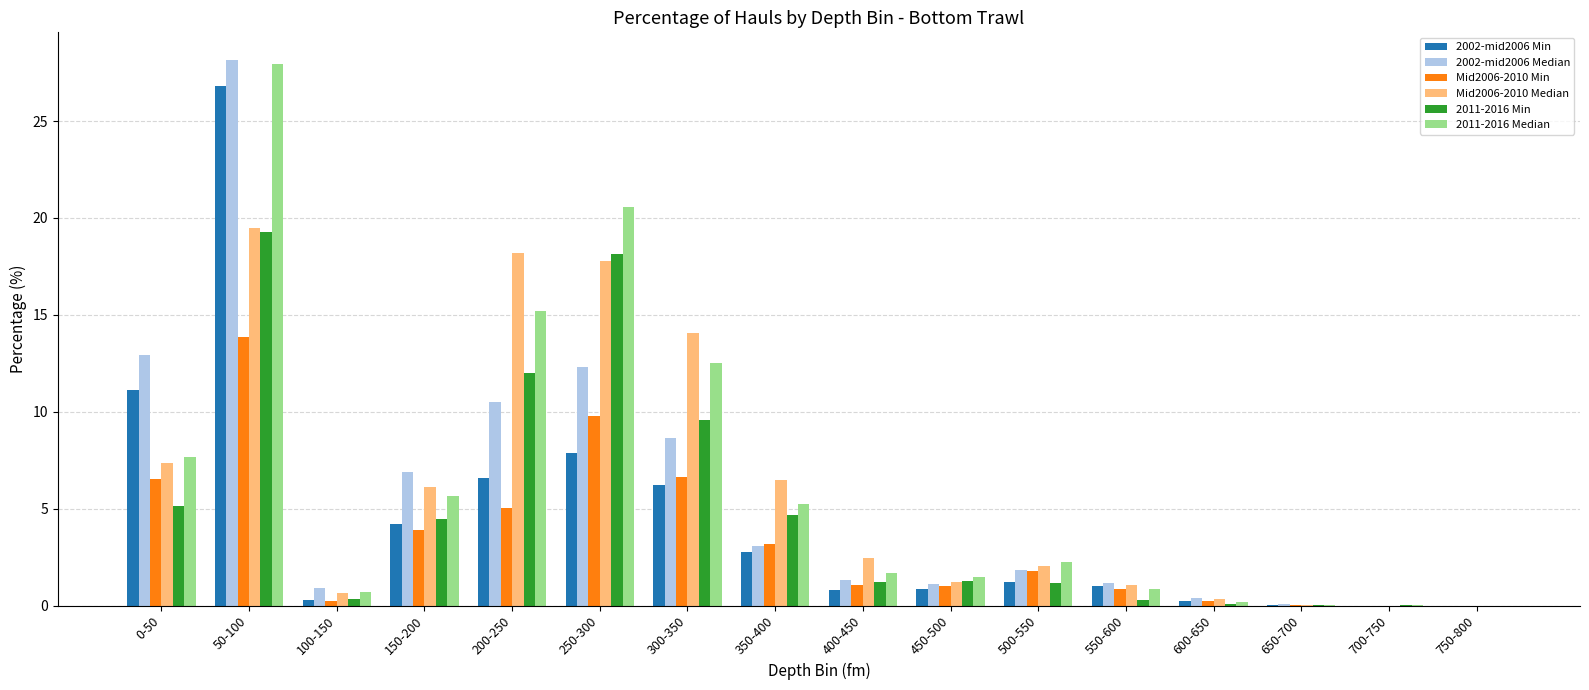

How many series are shown in this chart?

6